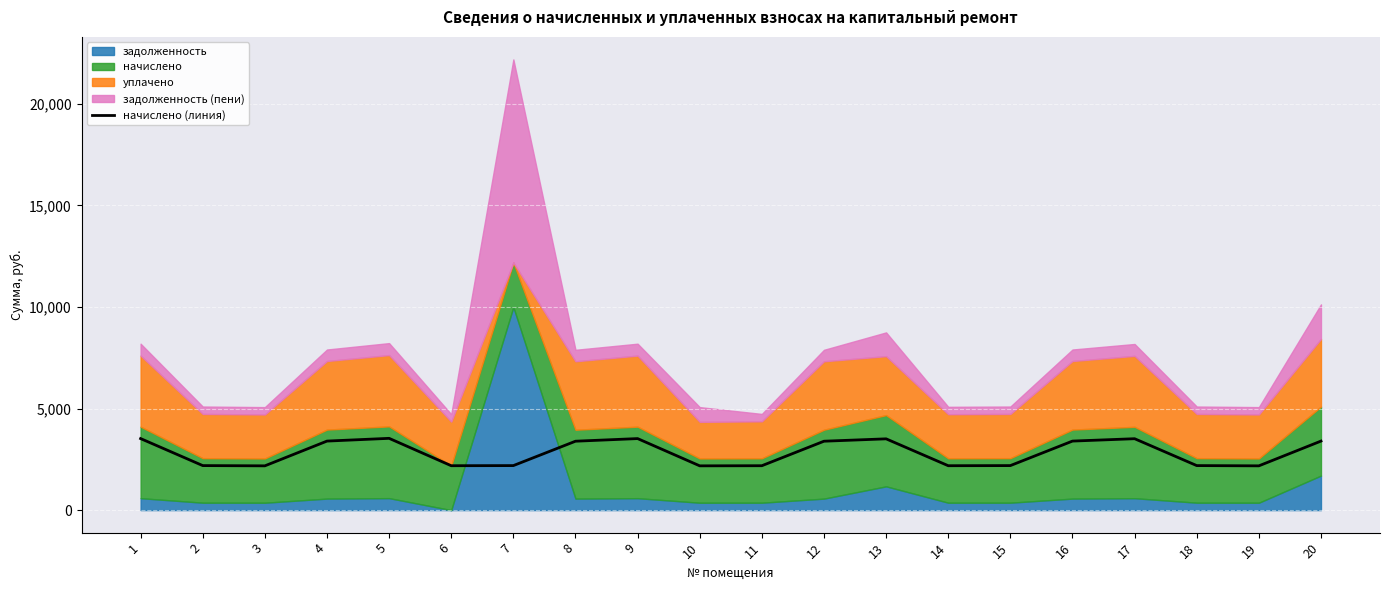

The chart shows a value of 4828.9 at 16. True or false?

False